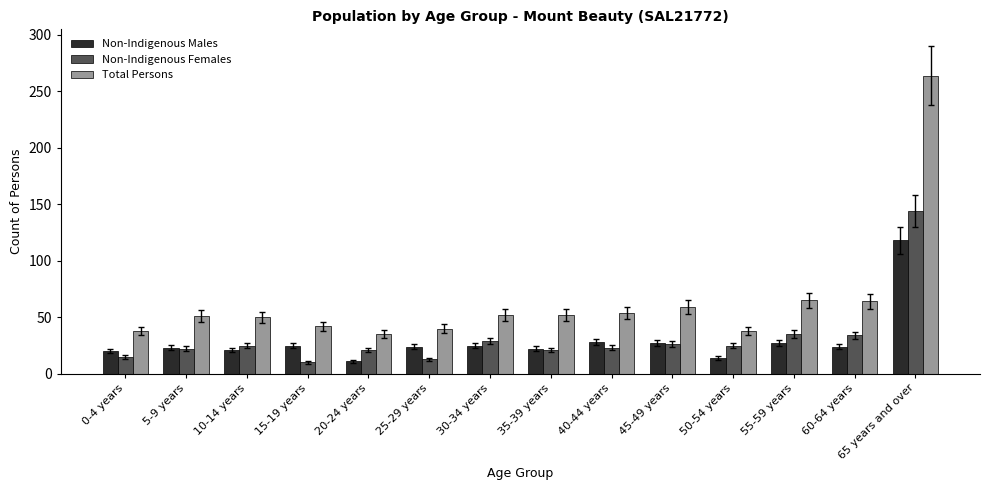

Are the bars grouped side by side (vs. stacked)?

Yes